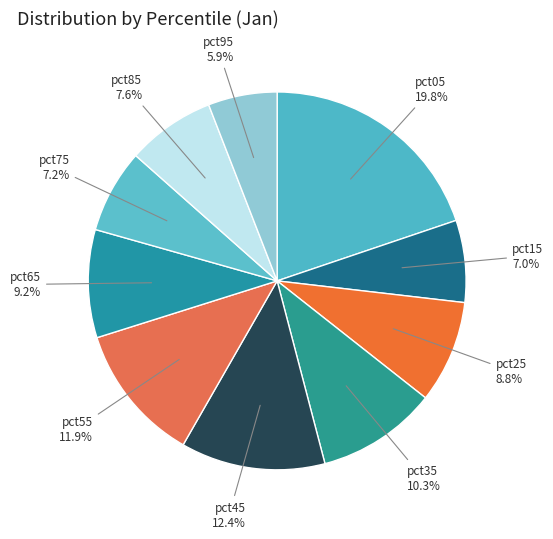

Is there a majority slice in this chart?

No